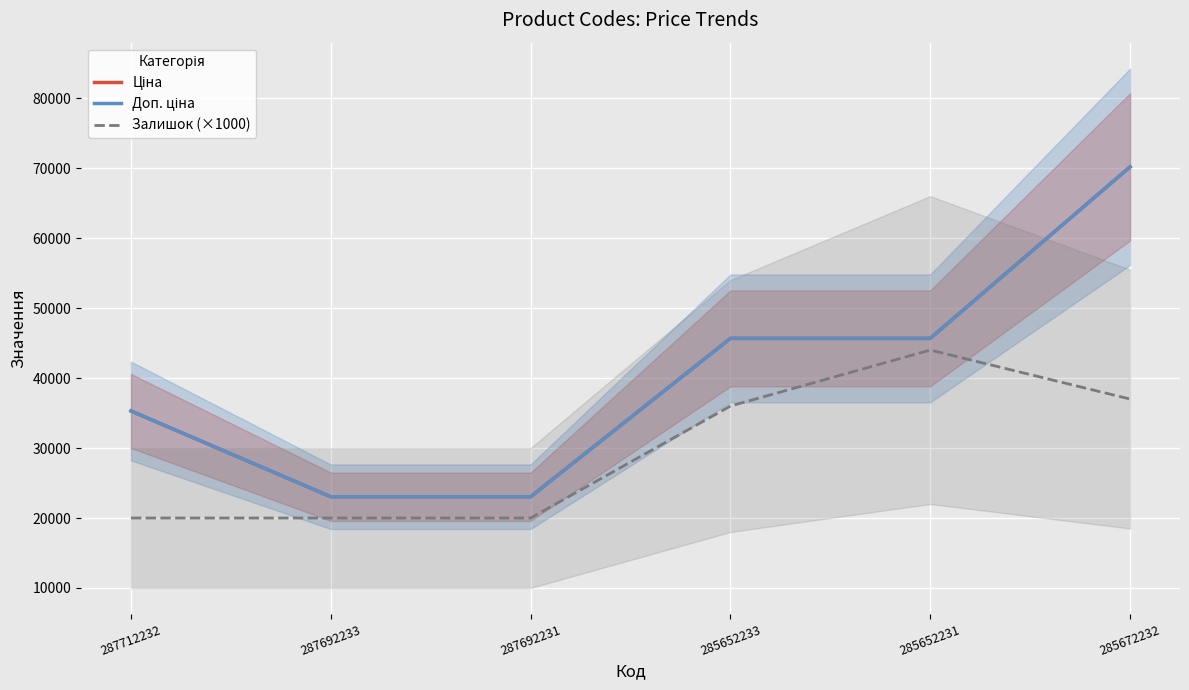

What is the total value across all series at 285672232?

177363.2